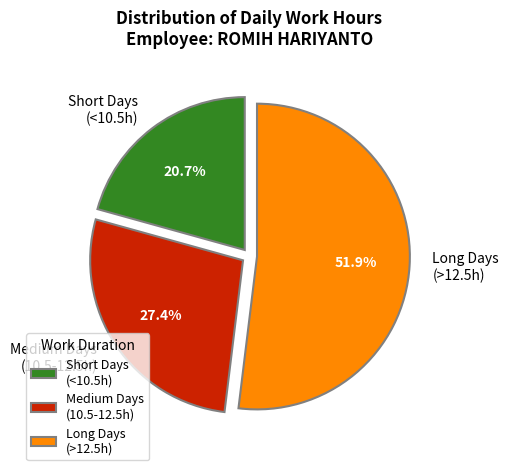

Rank the categories by value from highest to lowest.

Long Days (>12.5h), Medium Days (10.5-12.5h), Short Days (<10.5h)